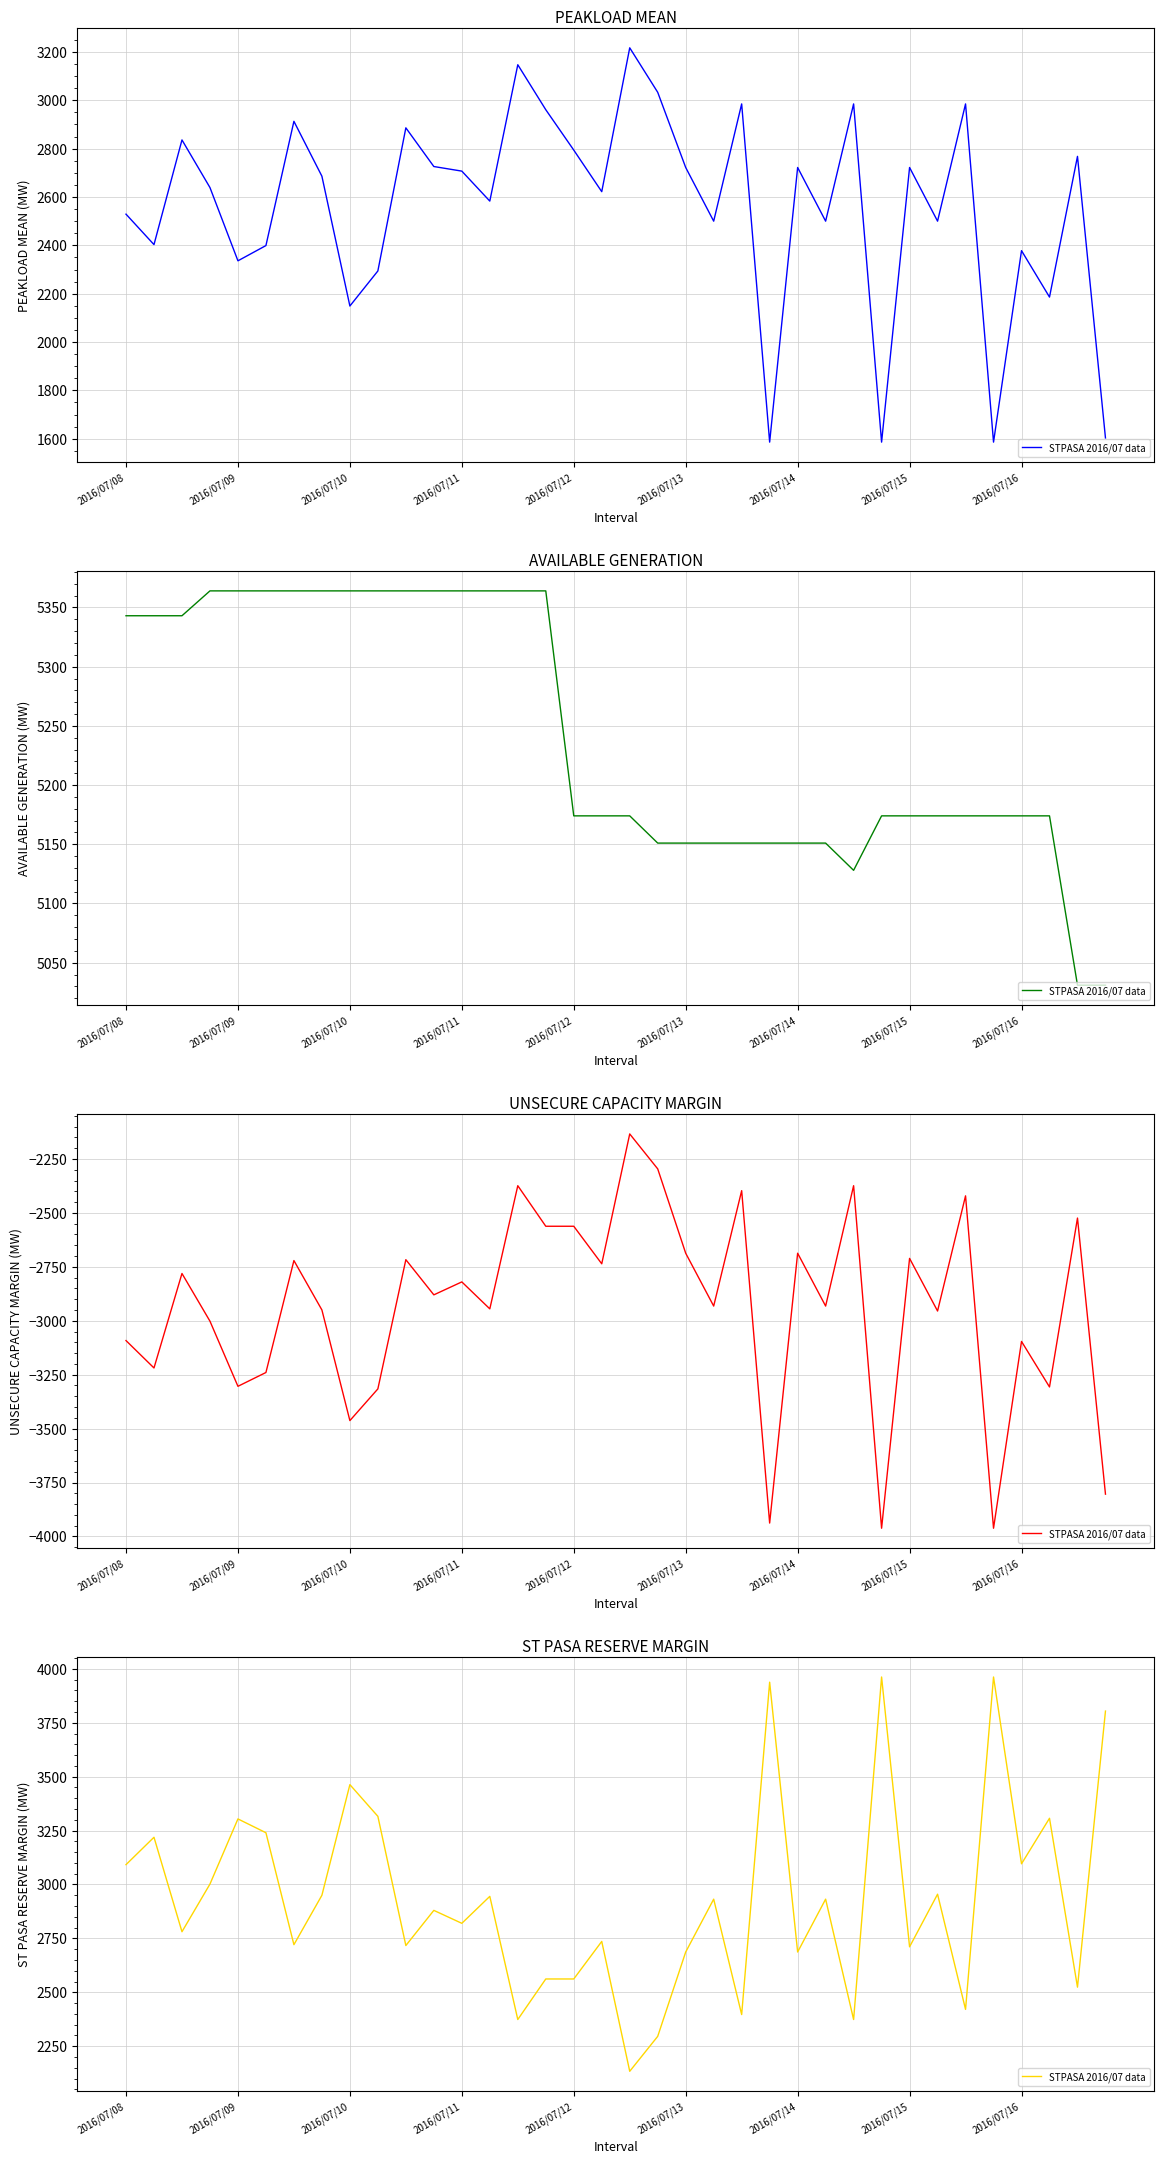

What is the approximate value at 19, to the nearest 50?

2300